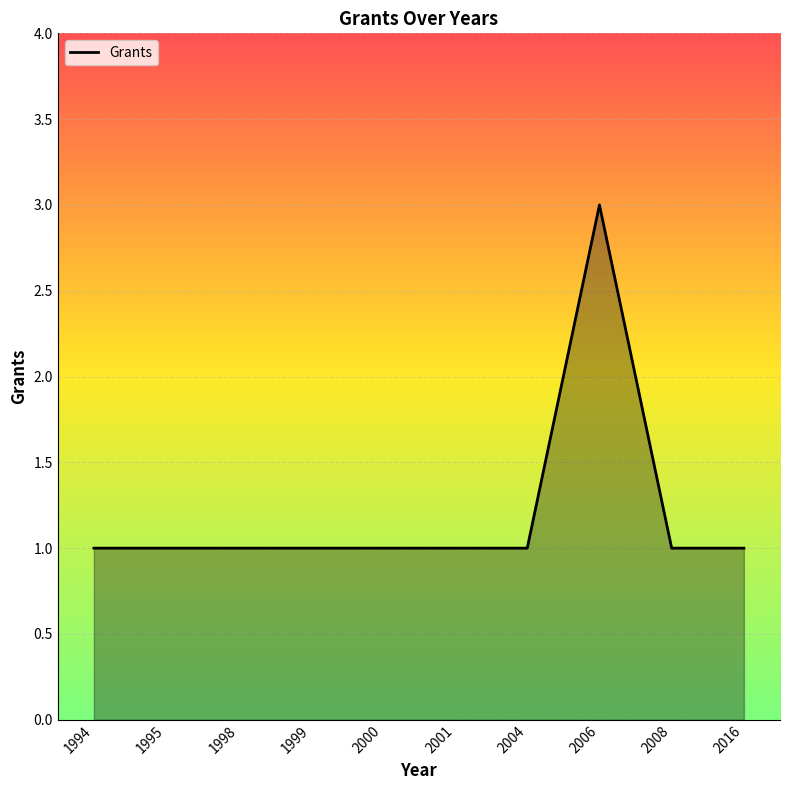

Approximately how many times larger is the value at 1998 compared to 2001?

1.0